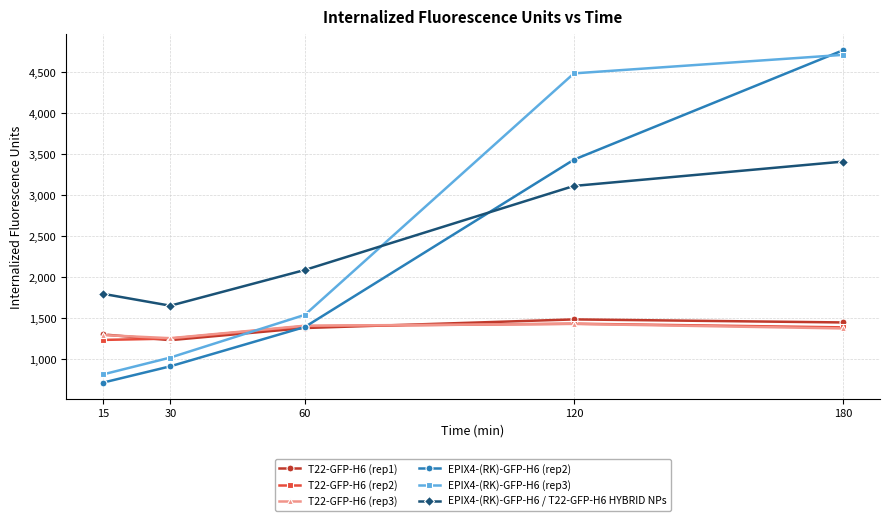

At which label does EPIX4-(RK)-GFP-H6 / T22-GFP-H6 HYBRID NPs reach its peak?

180